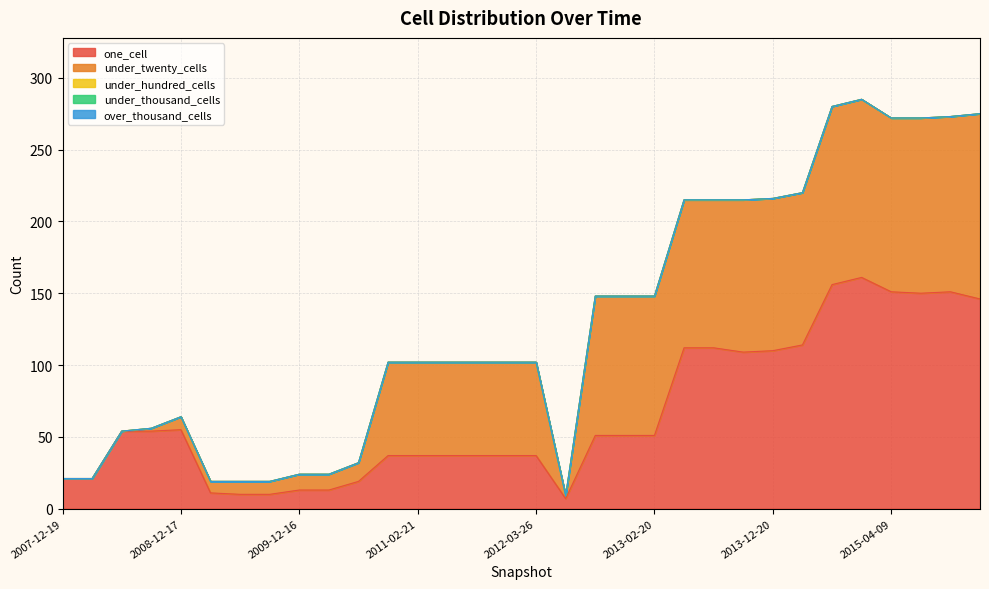

True or false: under_hundred_cells and under_twenty_cells cross at least once.

False